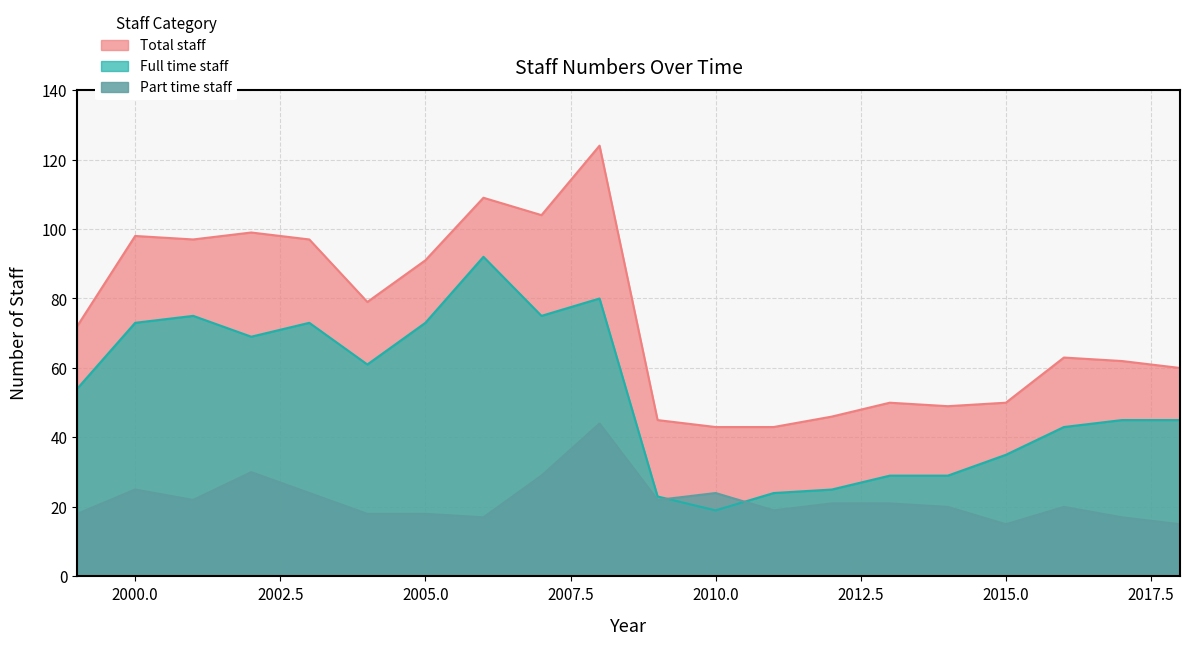

Between 2014 and 1999, which is larger?

1999